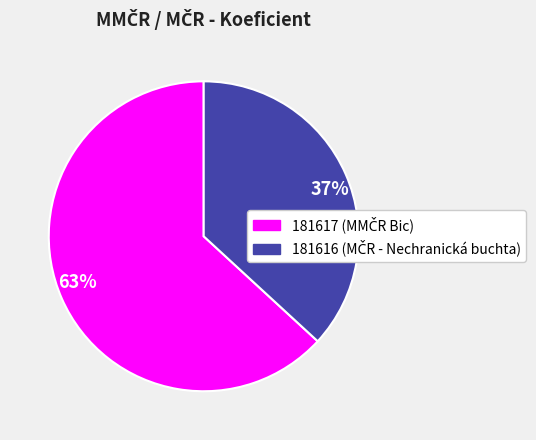

Is there any slice that represents more than half of the pie?

Yes